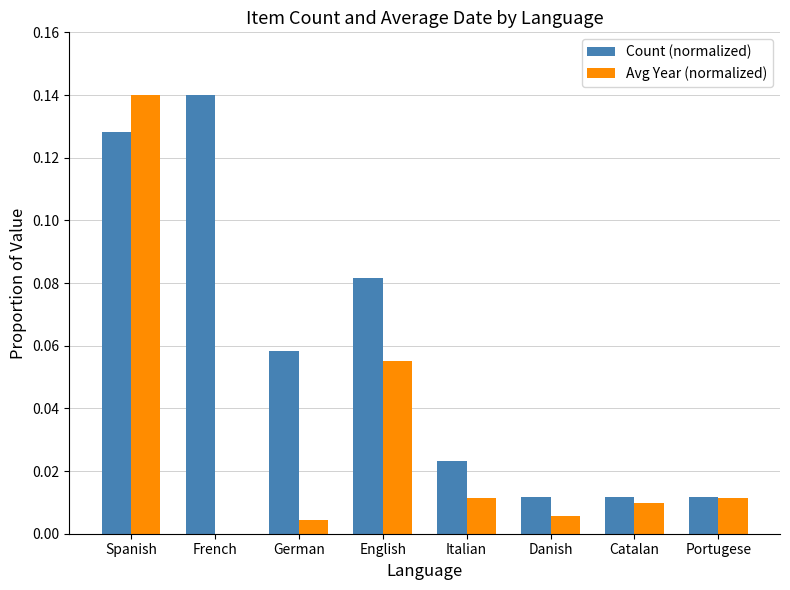

How many categories are shown in the chart?

8